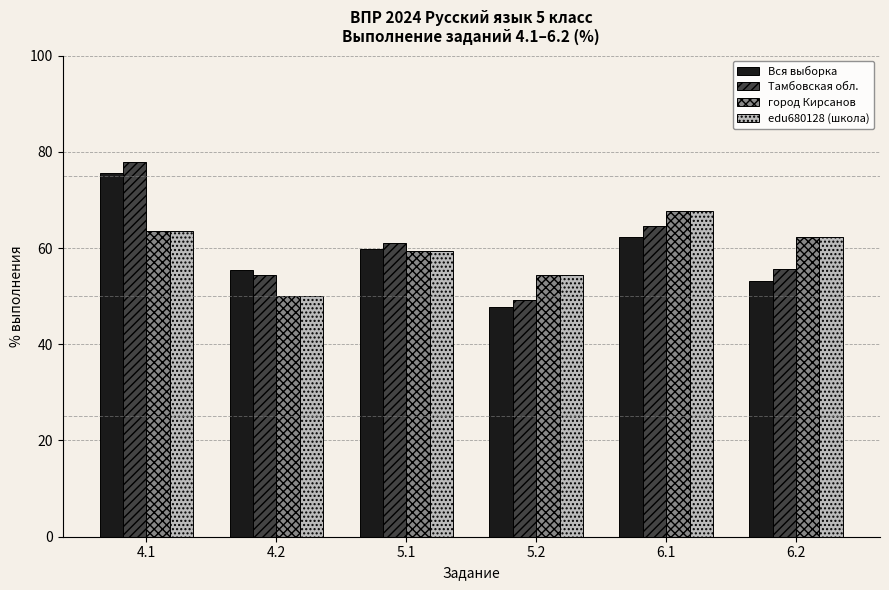

Are the bars horizontal?

No